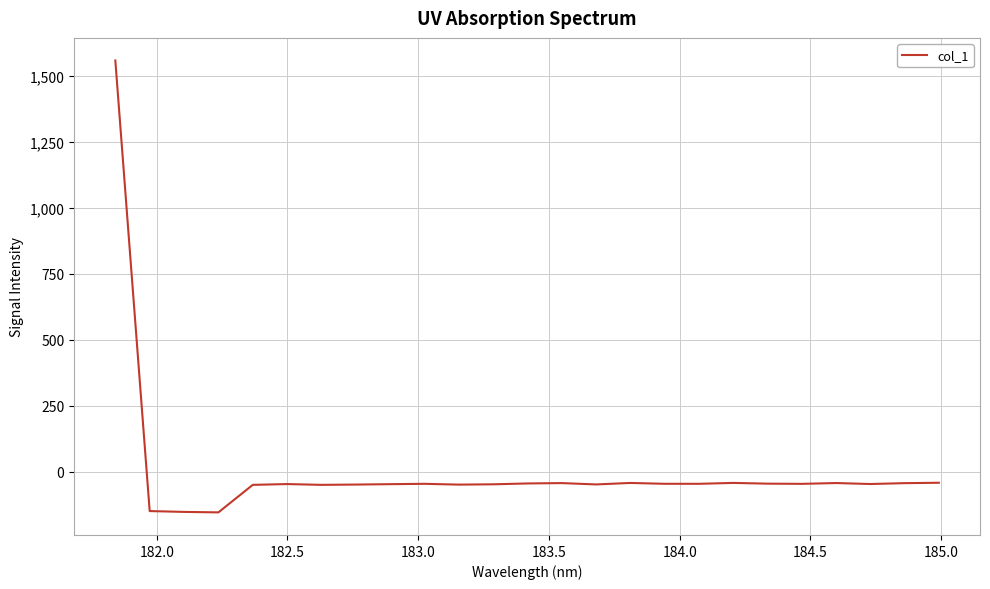

What is the smallest value displayed?

-153.5